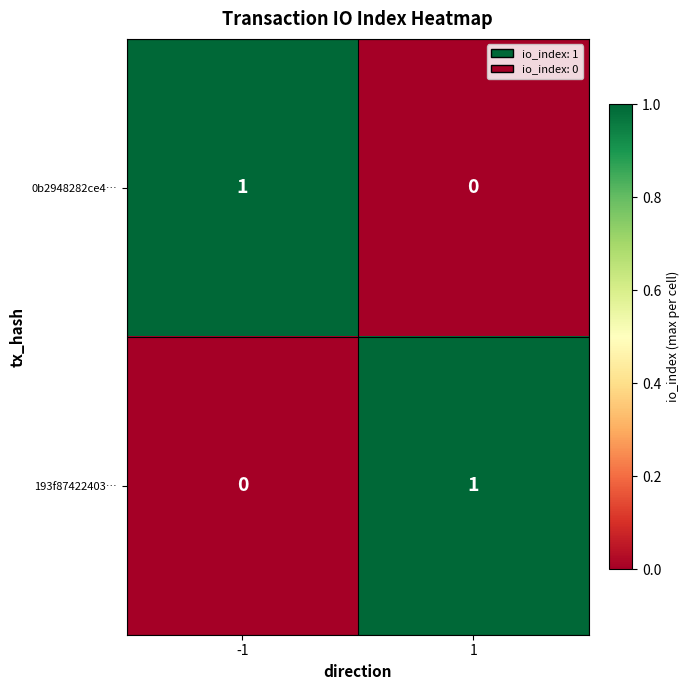

Rank the categories by 0b2948282ce4… value from highest to lowest.

-1, 1